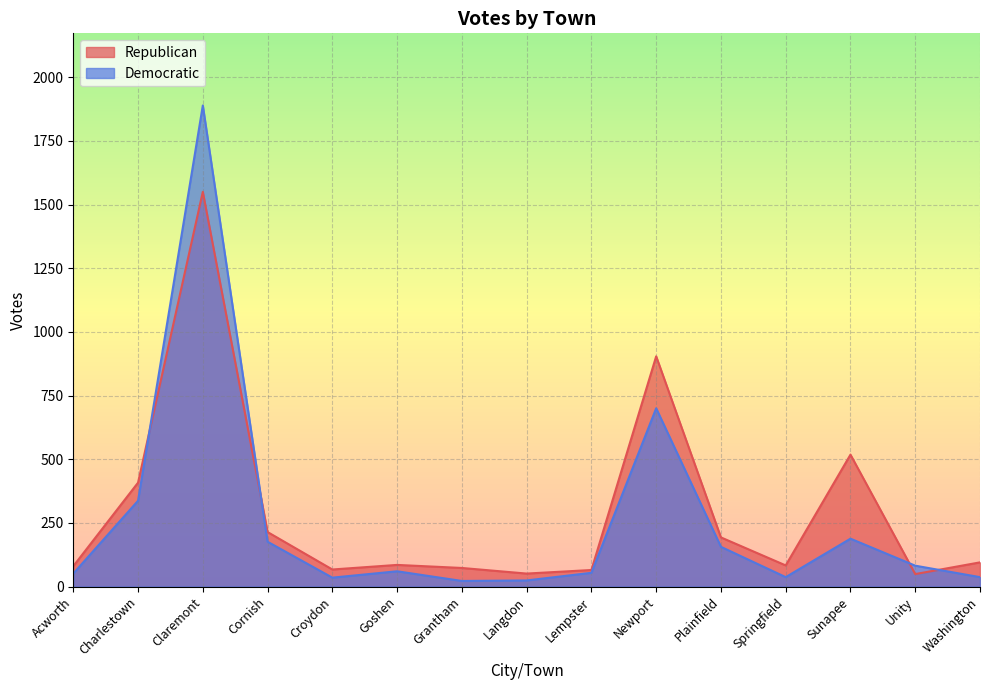

What is the difference between the maximum and second lowest values in the Republican series?

1499